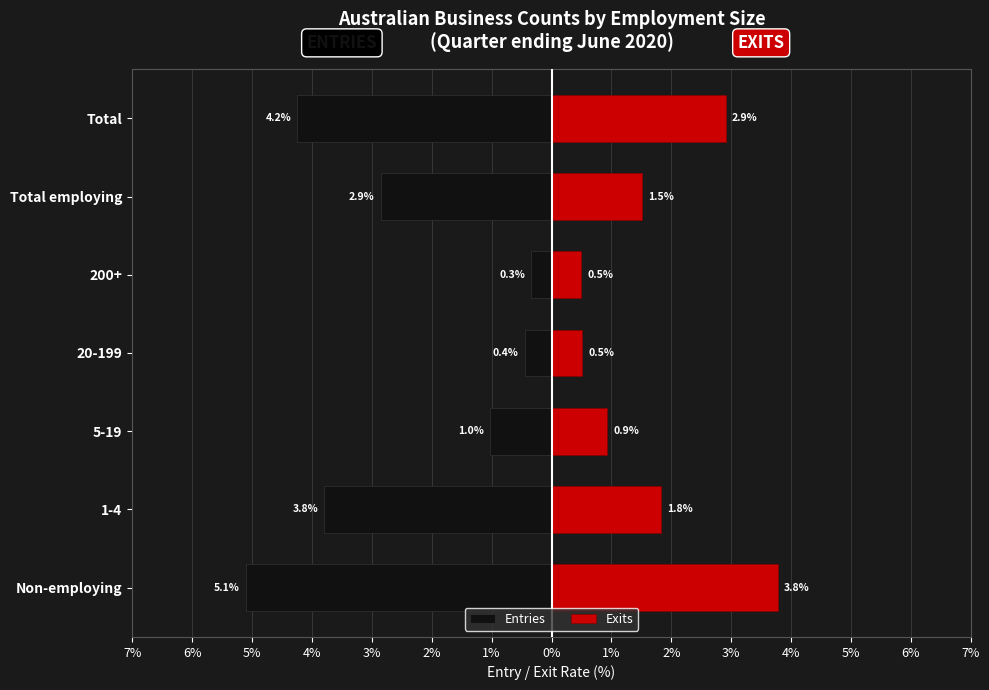

True or false: Entries has a value of -0.3 at 200+.

True